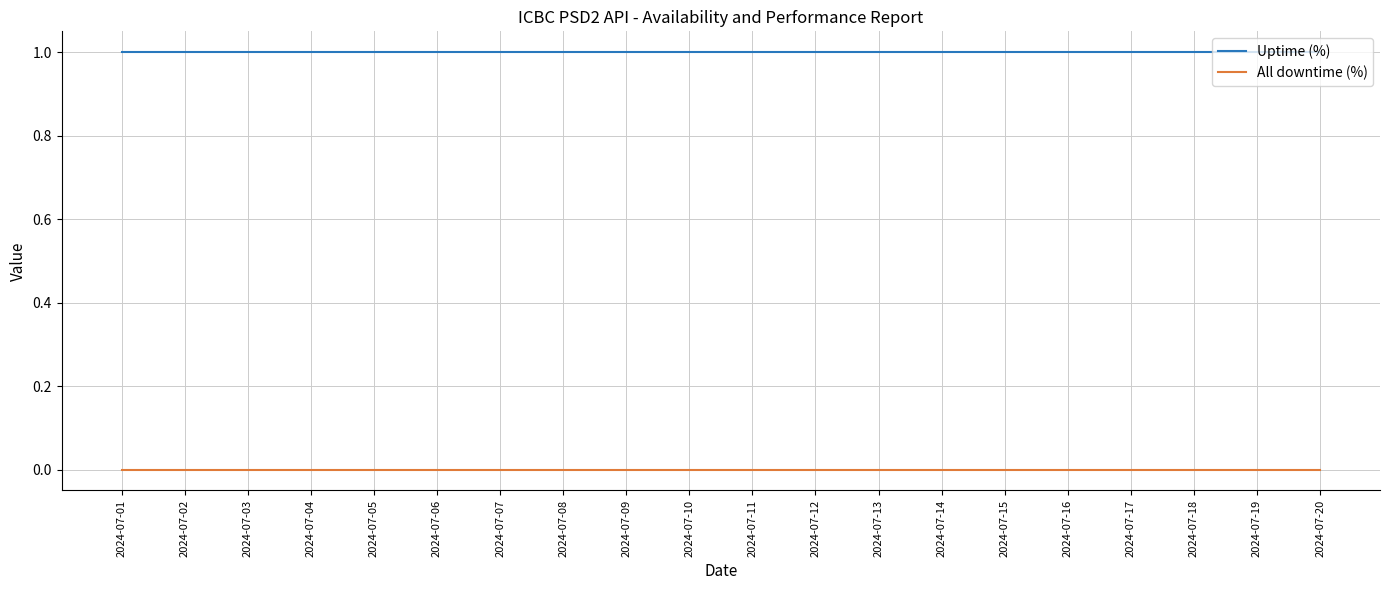

True or false: All downtime (%) and Uptime (%) intersect in this chart.

False